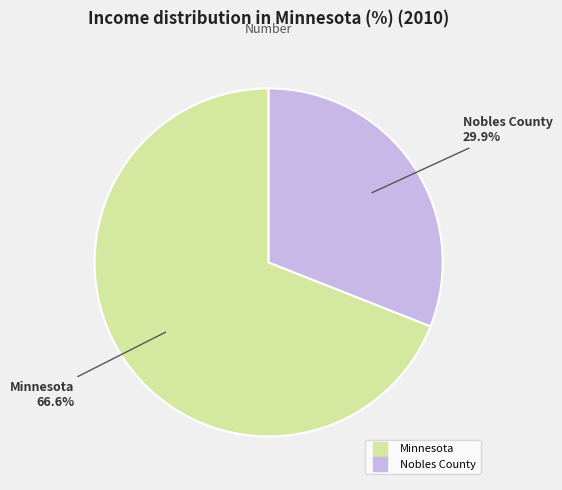

What portion of the pie excludes Nobles County?

69.0%